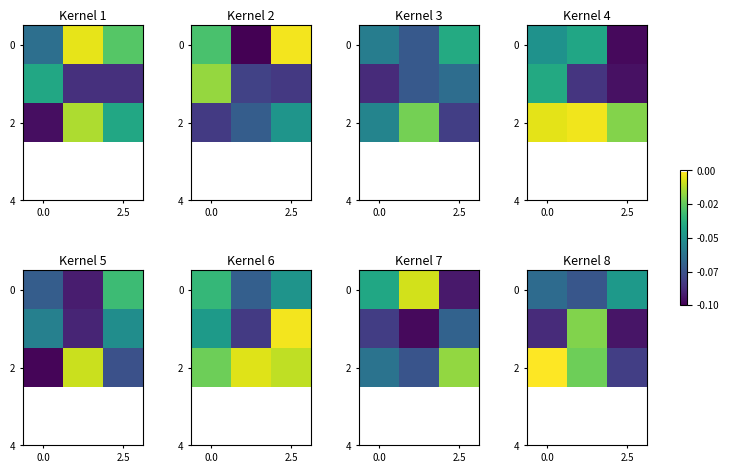

The value of 0 at 2.5 is -0.1. True or false?

False